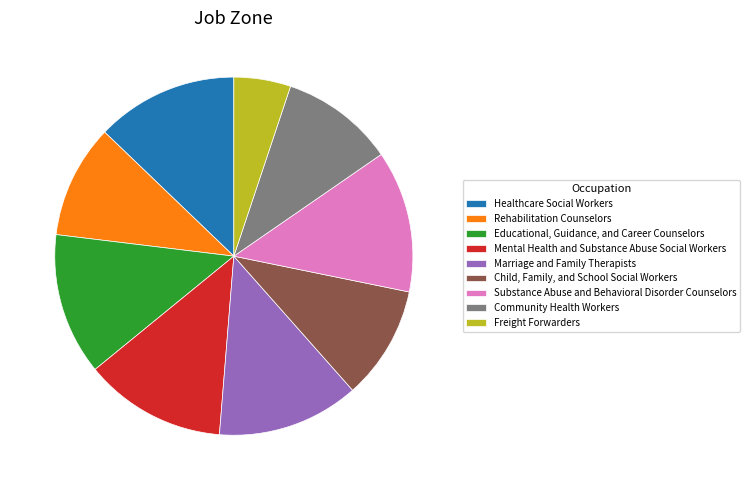

How many slices are in this pie chart?

9